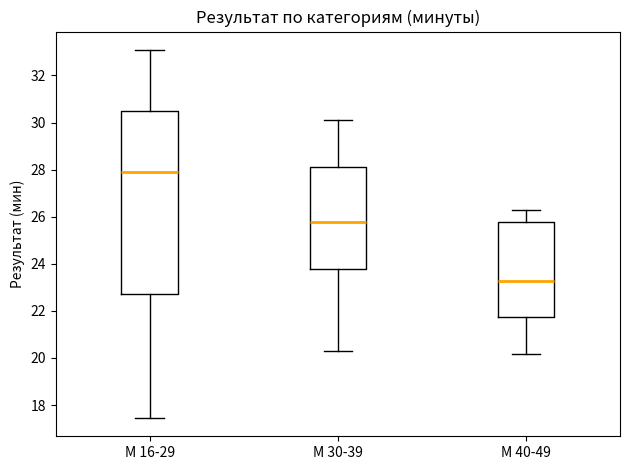

Which box's median line is the lowest?

М 40-49